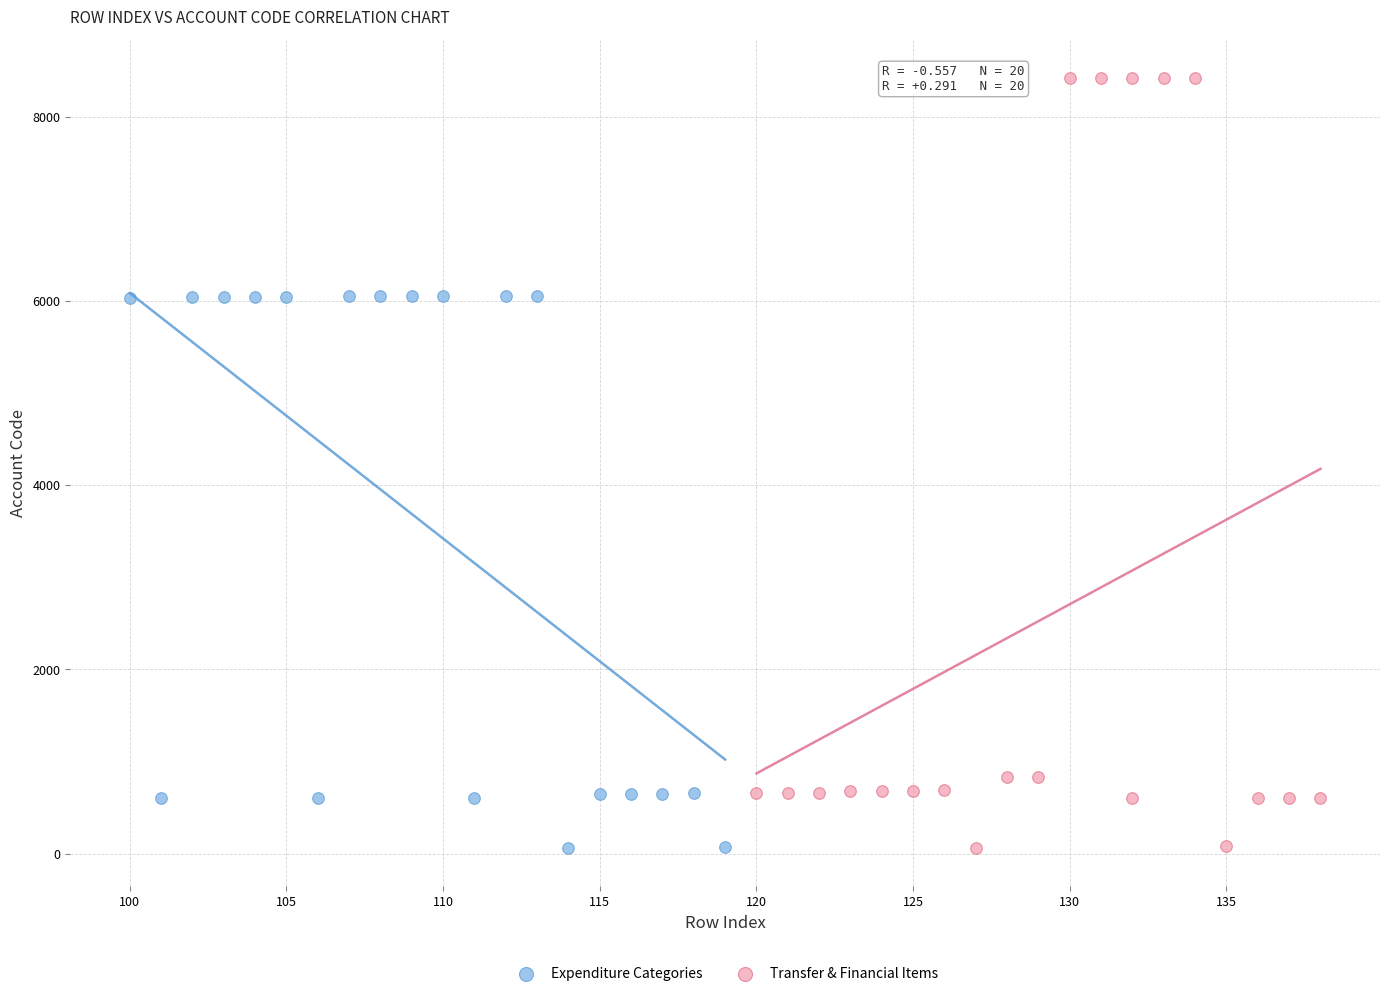

Which series has the largest Y range (max minus min)?

Transfer & Financial Items